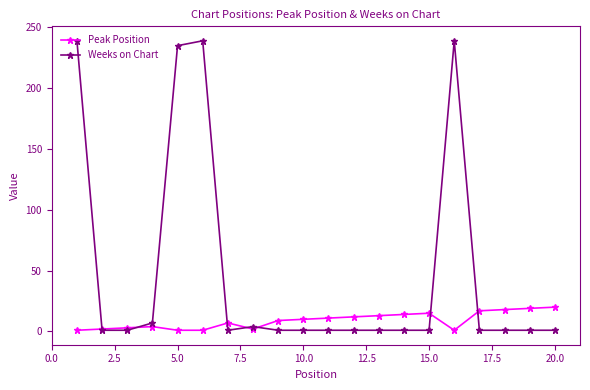

Rank the series by their maximum value, from lowest to highest.

Peak Position, Weeks on Chart